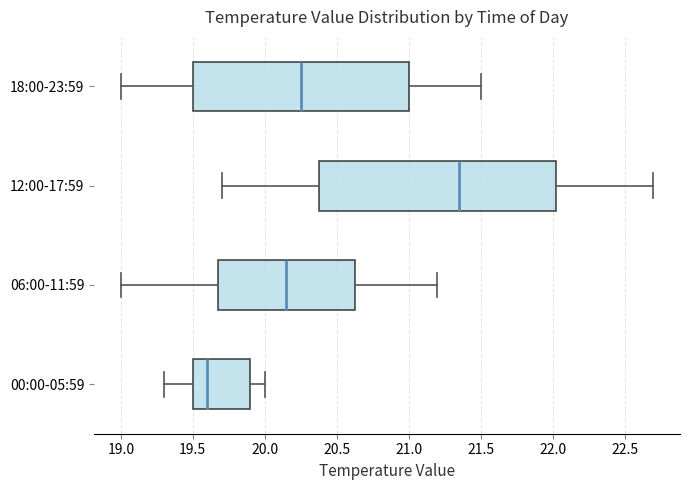

Reading bottom to top, transcribe this box plot: for each box, give where its median line is, the range the box spans, and where its two whiskers end, as read against the x-axis. The values are not printed on the chart, so give them approximately, as read against the axis.

00:00-05:59: median 19.60, box 19.50 to 19.90, whiskers 19.30 to 20.00
06:00-11:59: median 20.15, box 19.70 to 20.65, whiskers 19.00 to 21.20
12:00-17:59: median 21.35, box 20.40 to 22.05, whiskers 19.70 to 22.70
18:00-23:59: median 20.25, box 19.50 to 21.00, whiskers 19.00 to 21.50